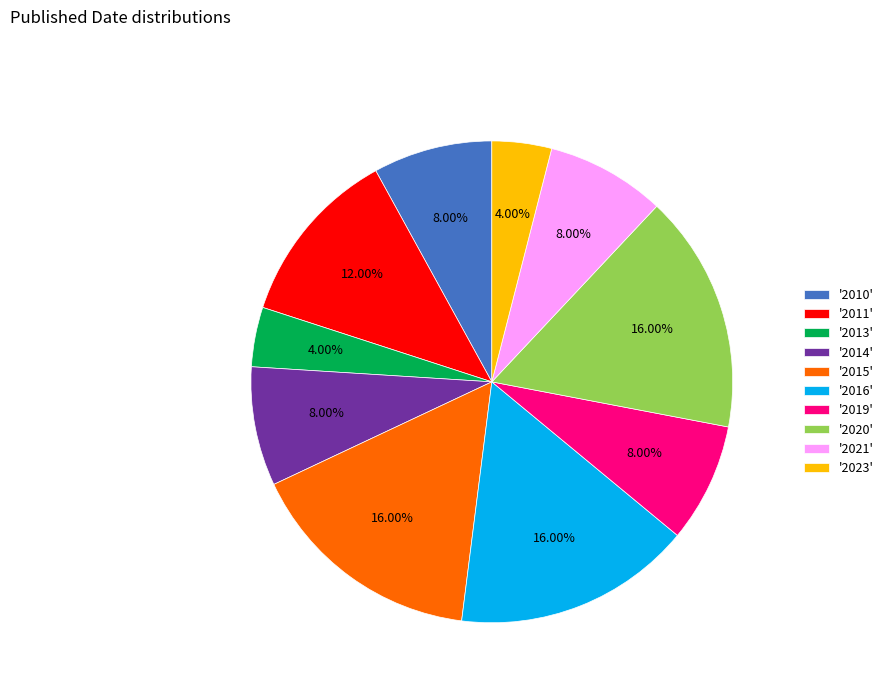

Does '2021' represent more than half of the total?

No